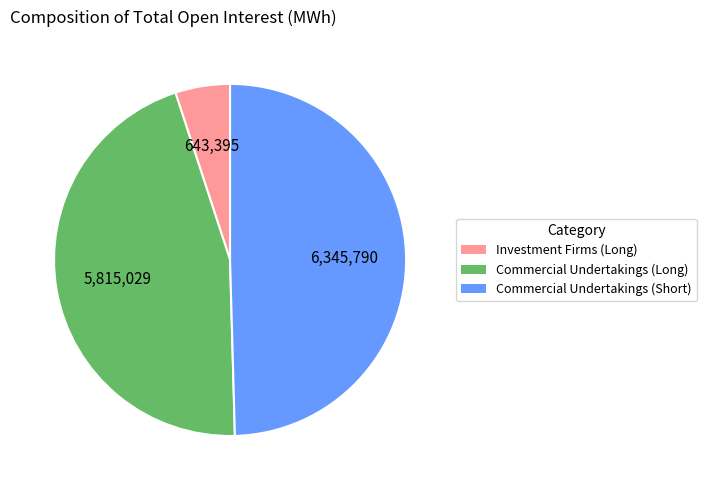

Rank the categories by value from lowest to highest.

Investment Firms (Long), Commercial Undertakings (Long), Commercial Undertakings (Short)